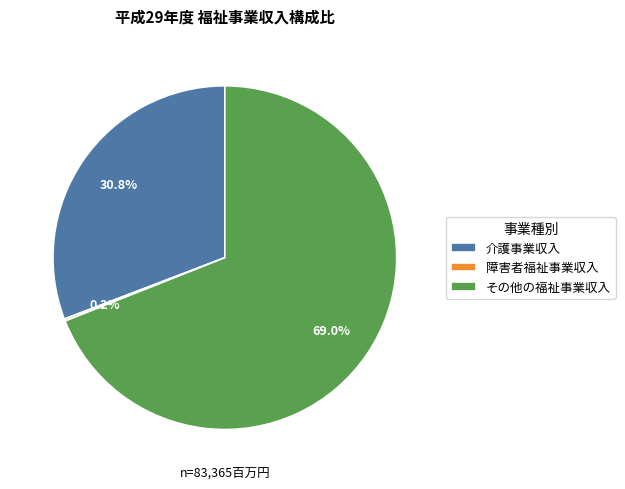

What portion of the pie excludes 介護事業収入?

69.2%